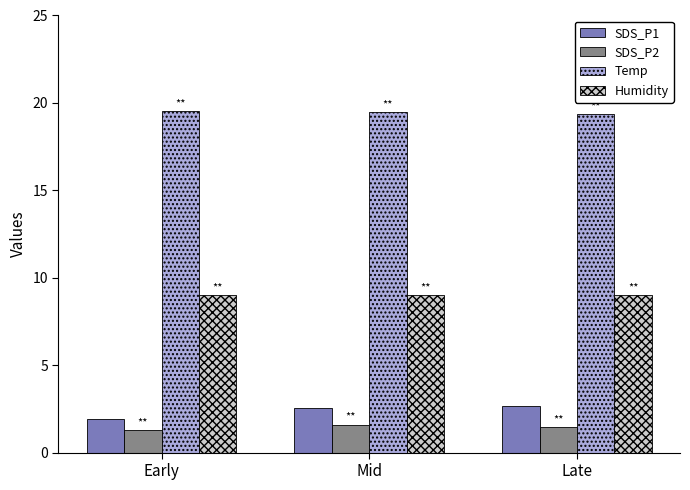

What is the highest value of the Humidity series?

9.0